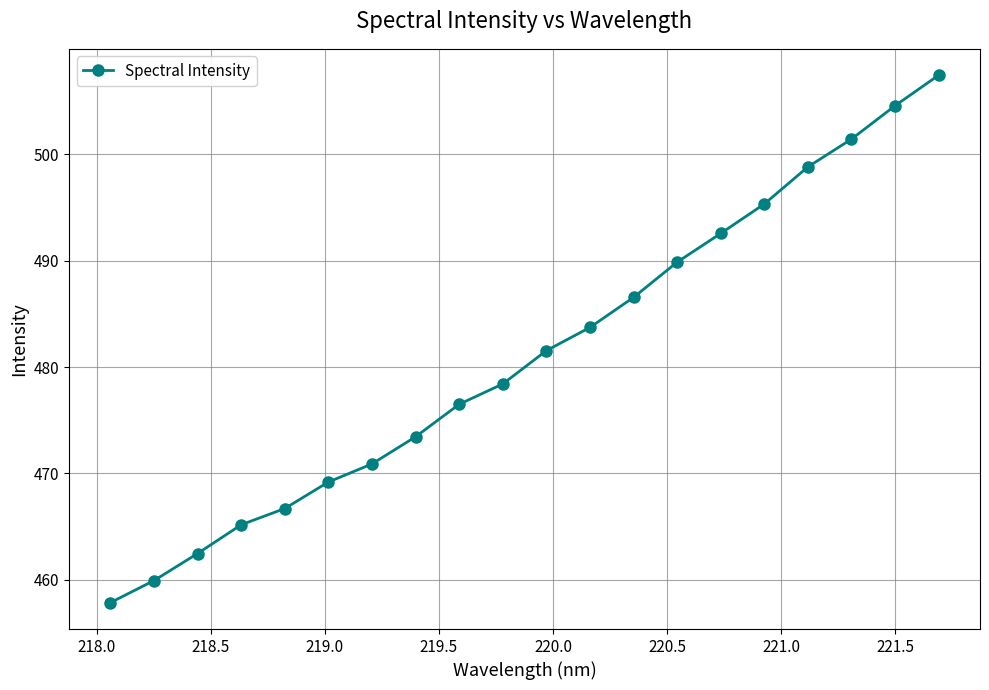

Reading right to left, extract all data points from this chart.

507.4	504.6	501.4	498.8	495.3	492.6	489.9	486.5	483.7	481.5	478.4	476.5	473.4	470.9	469.2	466.7	465.2	462.5	459.9	457.9